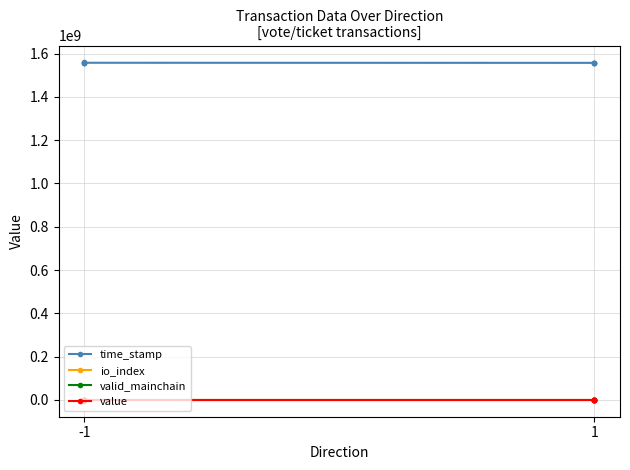

Rank the series by their maximum value, from highest to lowest.

time_stamp, value, io_index, valid_mainchain